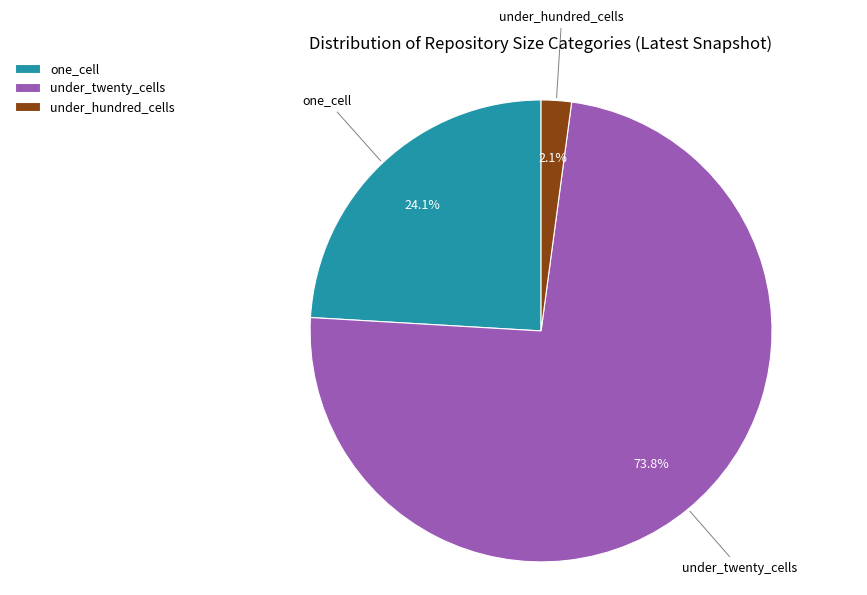

What percentage is the under_hundred_cells slice, to the nearest percent?

2%